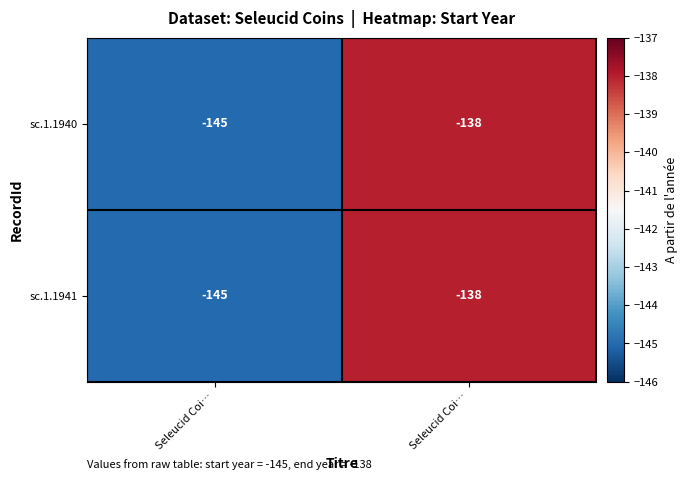

How many categories are shown in the chart?

2